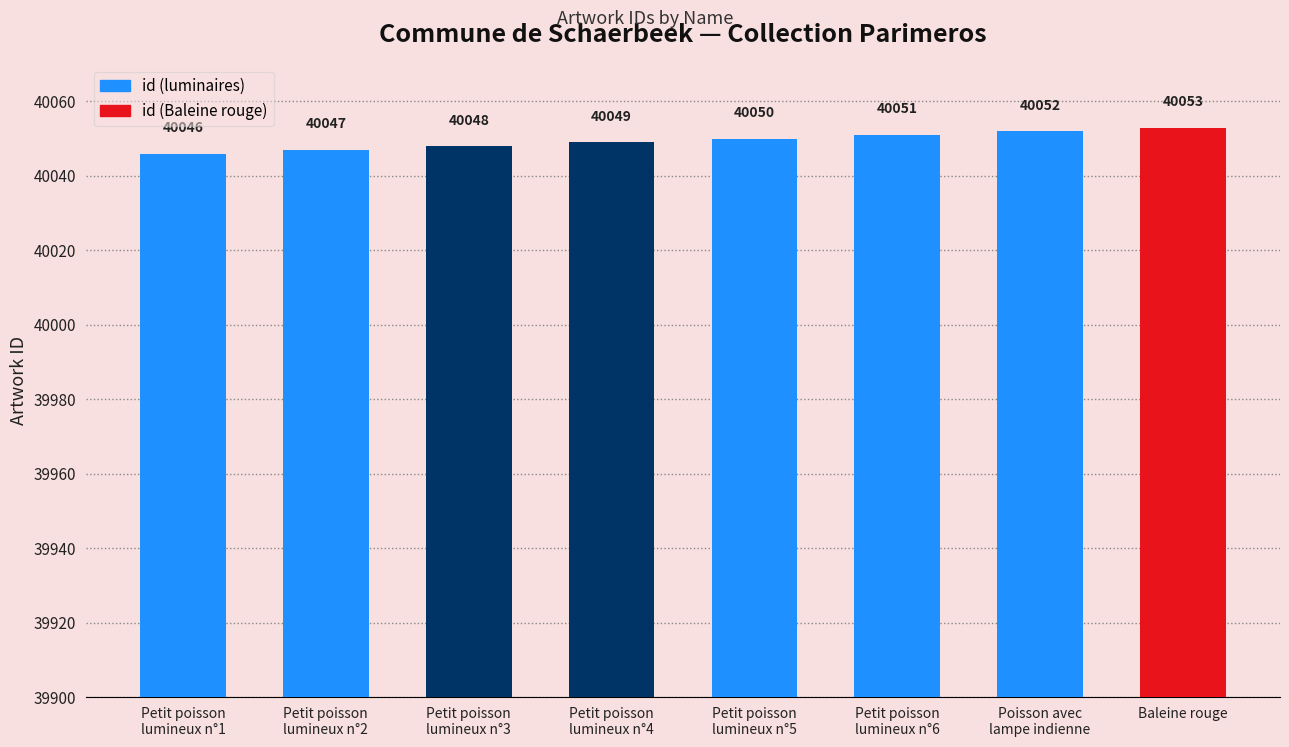

Which category has the lowest value across all series?

Petit poisson
lumineux n°1